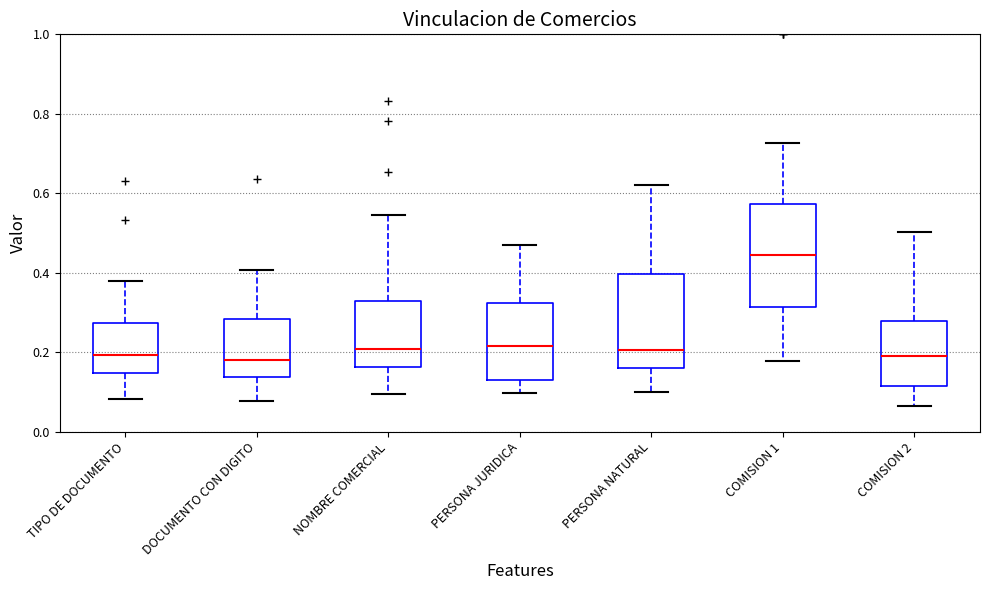

Which box is the tallest, from its lower edge to its upper edge?

COMISION 1